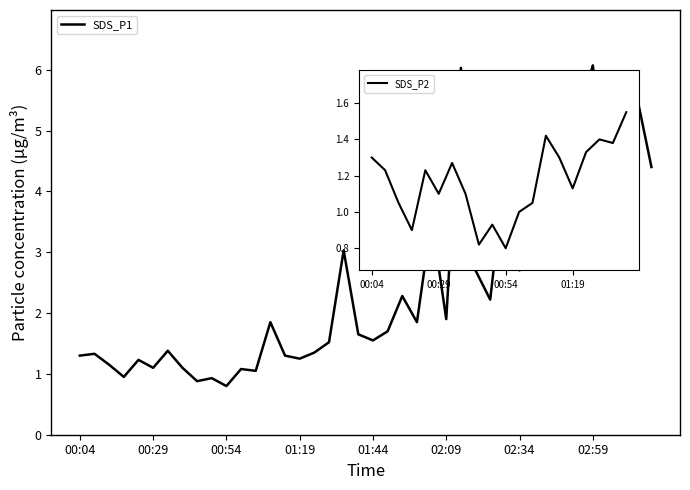

What is the sum of the values at 03:14 and 02:54?

10.8